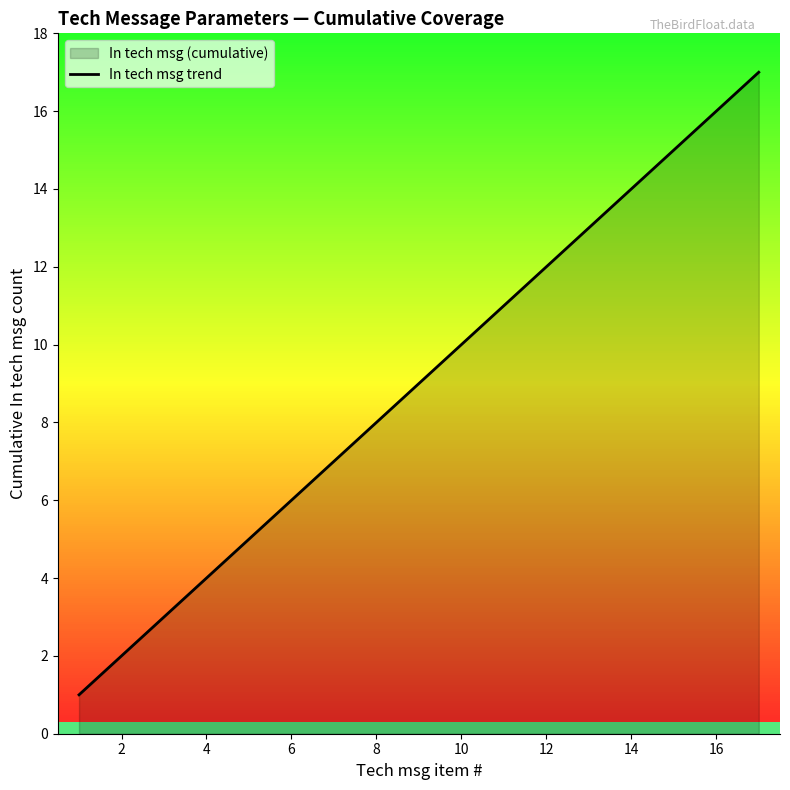

What is the difference between the maximum and minimum values?

16